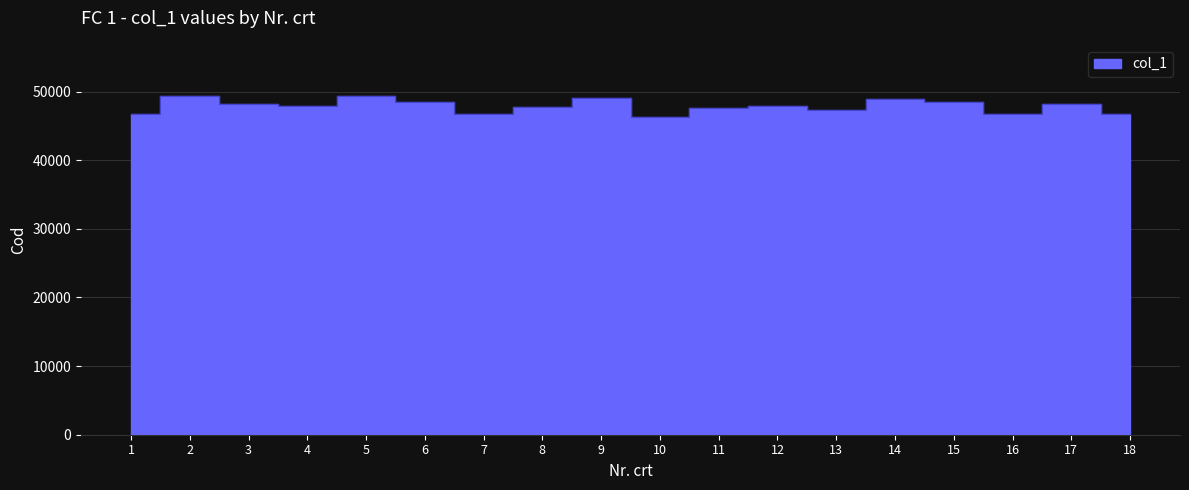

Rank the categories by value from lowest to highest.

10, 16, 18, 1, 7, 13, 11, 8, 4, 12, 17, 3, 15, 6, 14, 9, 2, 5